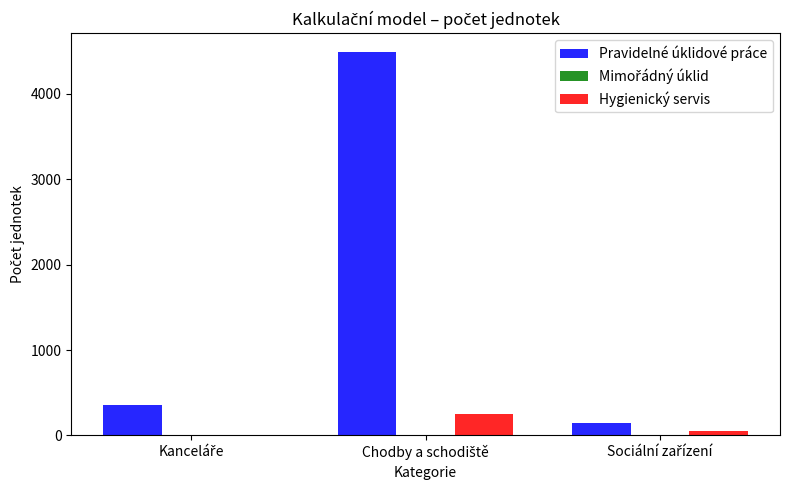

What is the highest value of the Pravidelné úklidové práce series?

4483.1